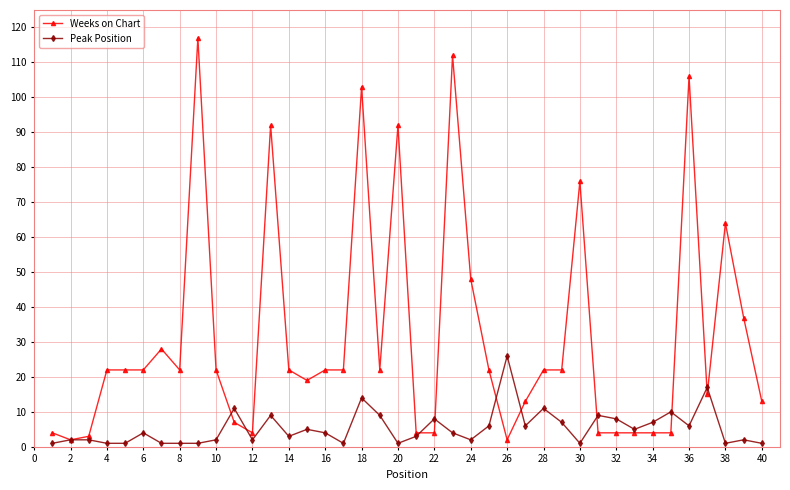

How many values in the Weeks on Chart series are below 22?

17